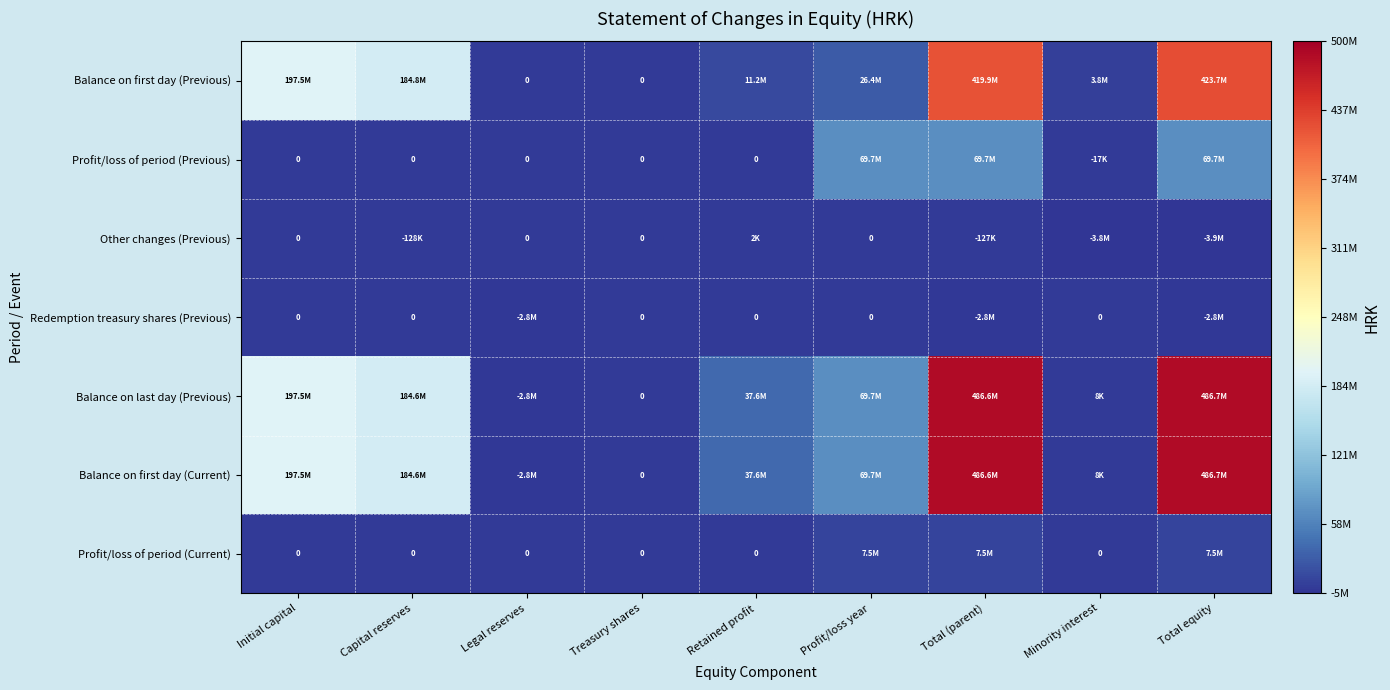

Which series changed the most between Retained profit and Profit/loss year?

Profit/loss of period (Previous)